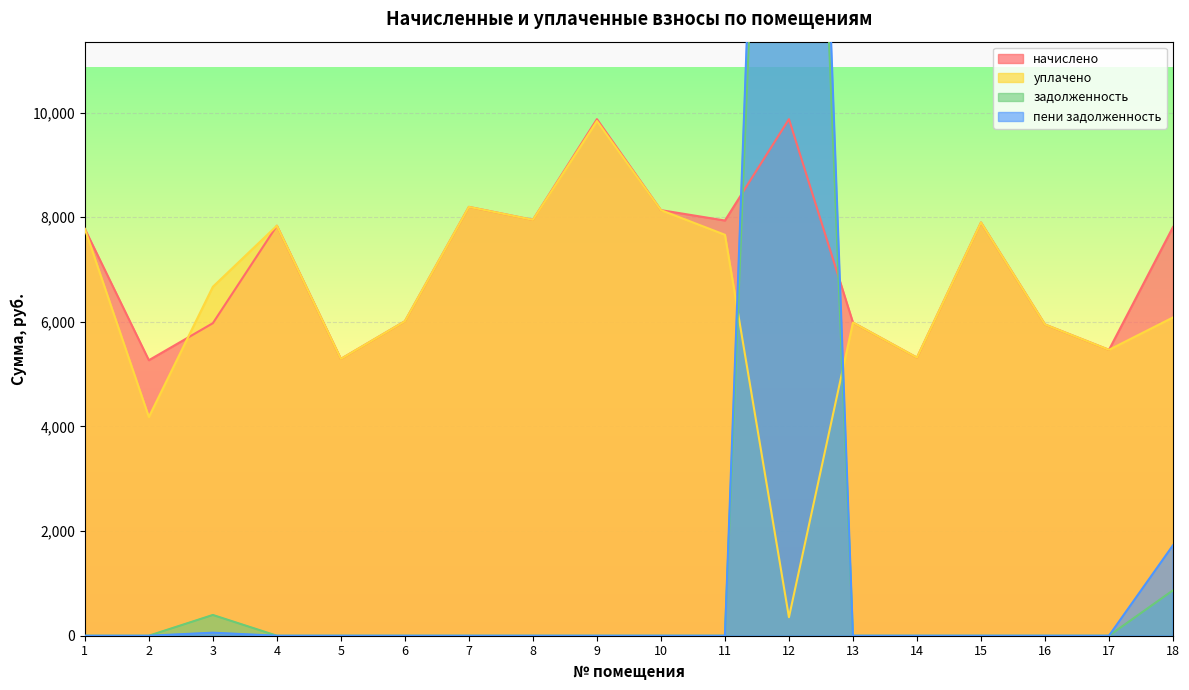

How many values in the начислено series exceed 7812?

9